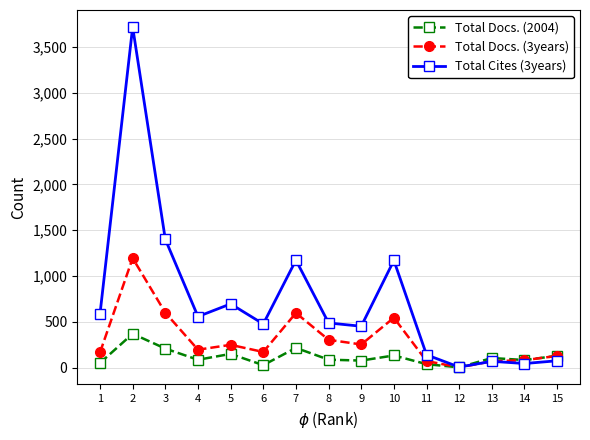

At which label does Total Cites (3years) reach its minimum?

12